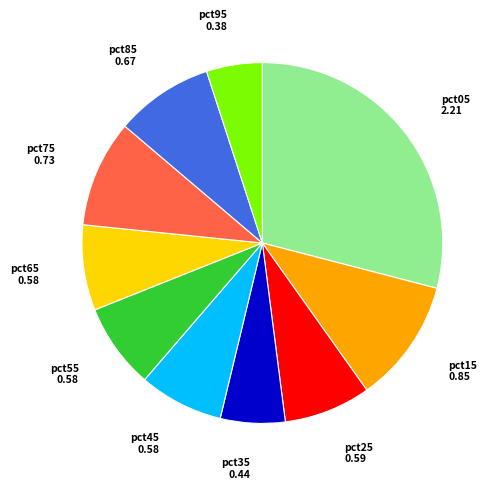

What is the smallest slice in the pie chart?

pct95